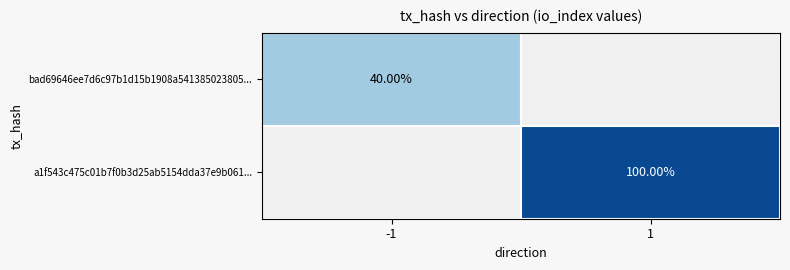

List the series in order of their peak value, lowest first.

bad69646ee7d6c97b1d15b1908a541385023805..., a1f543c475c01b7f0b3d25ab5154dda37e9b061...